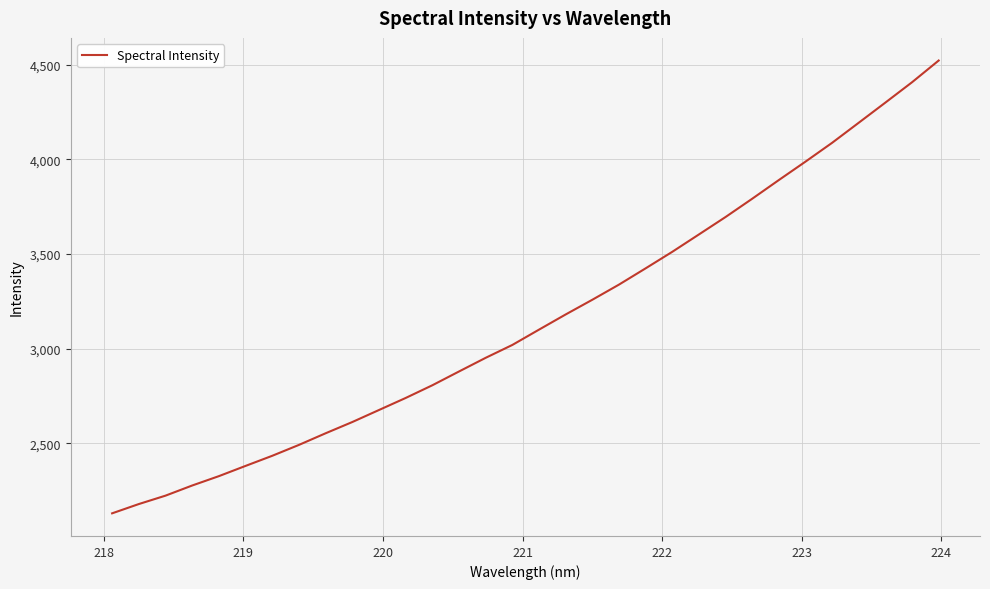

What is the difference between the maximum and minimum values?

2394.0